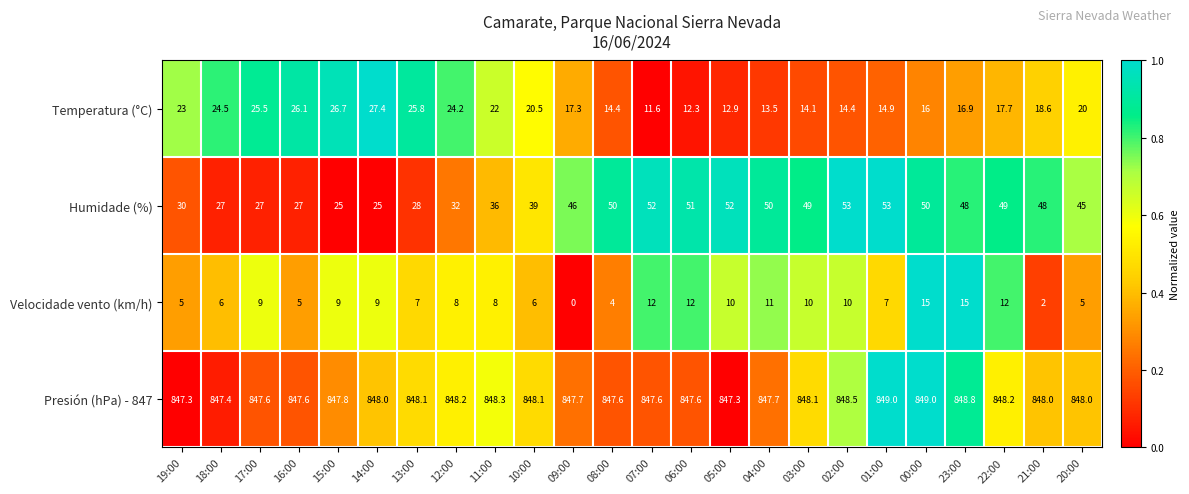

What is the greatest value displayed?

849.0